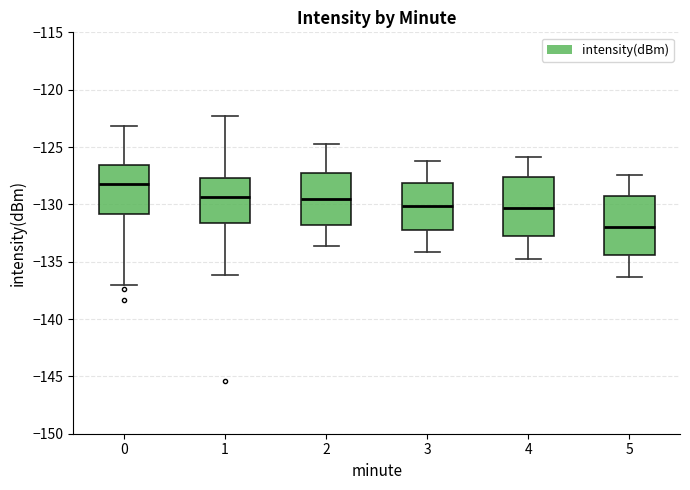

Which box has the lowest median line?

5